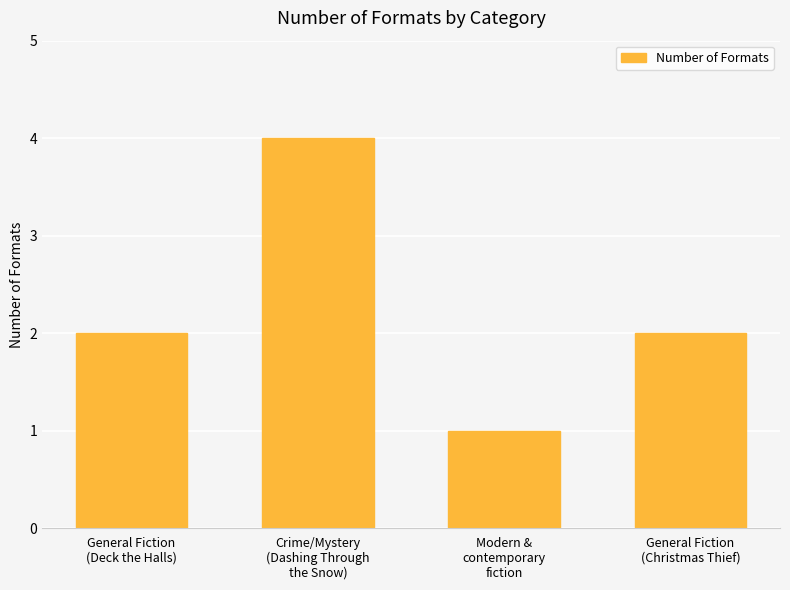

Are the bars horizontal?

No